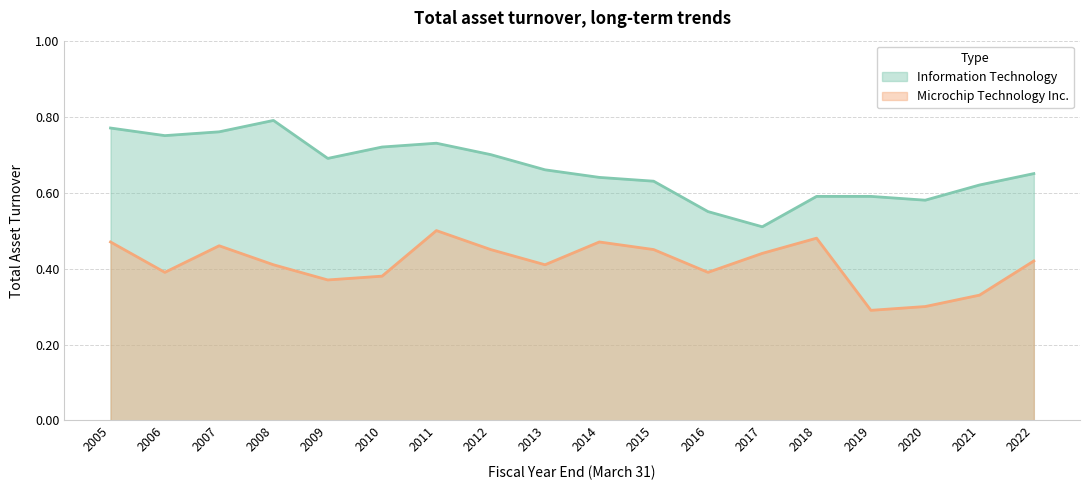

What is the value of the Microchip Technology Inc. point at the 17th from the left?

0.3